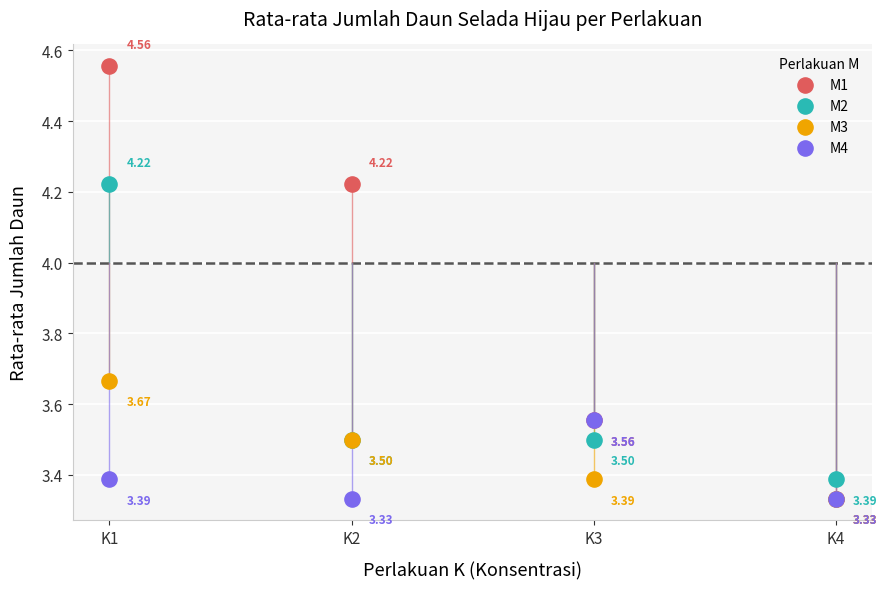

What are all the series names shown in the legend?

M1, M2, M3, M4